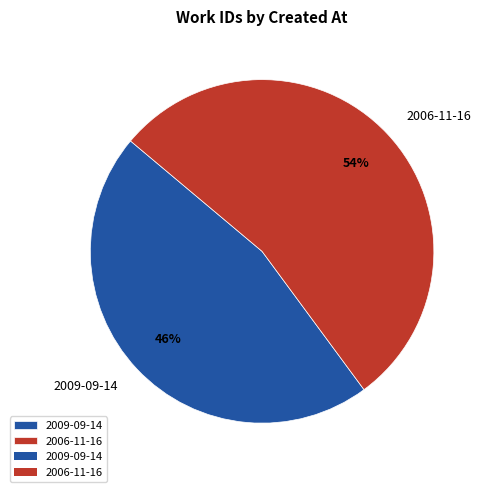

What percentage is the 2006-11-16 slice, to the nearest percent?

54%